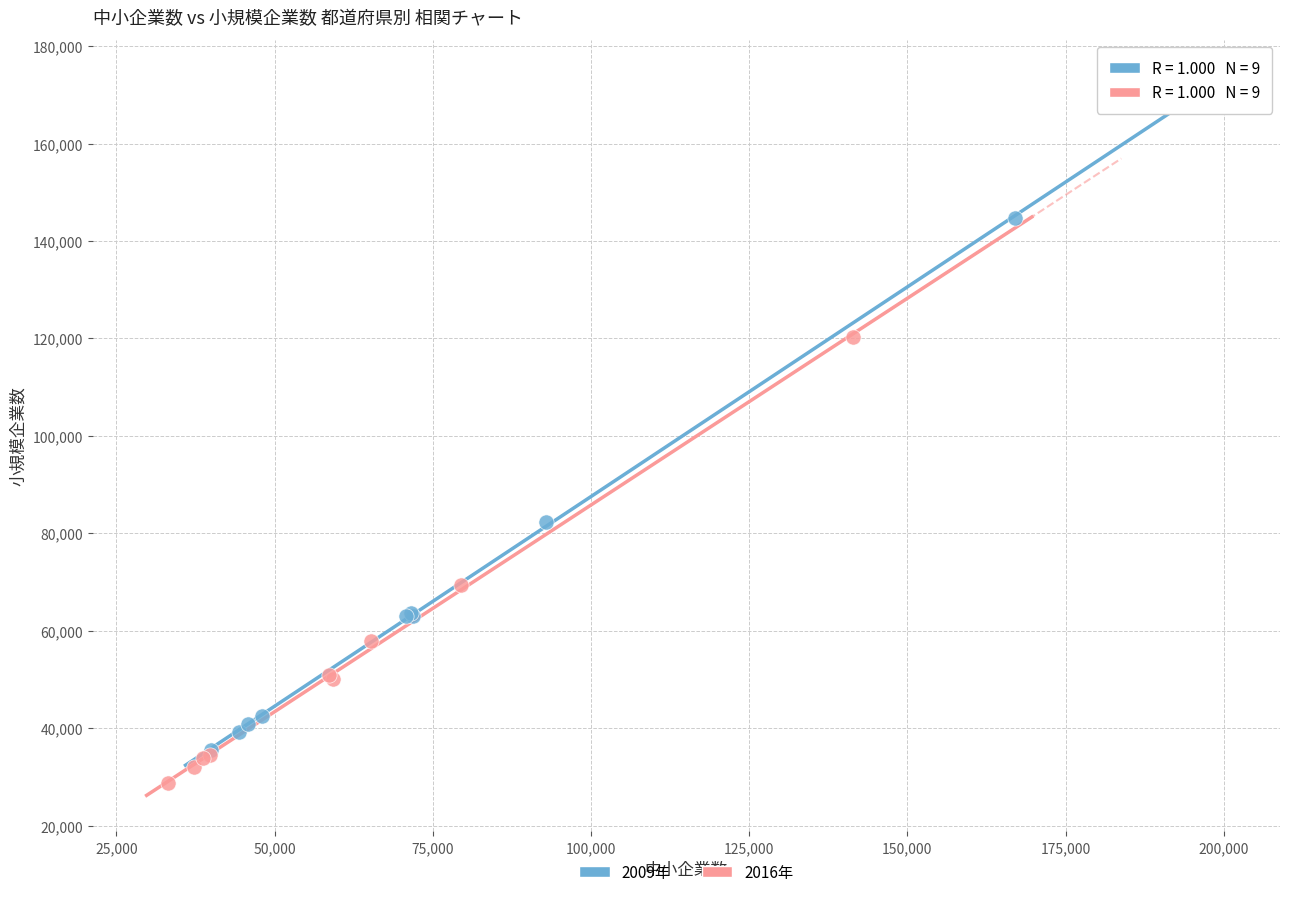

Which series has the largest Y range (max minus min)?

2009年